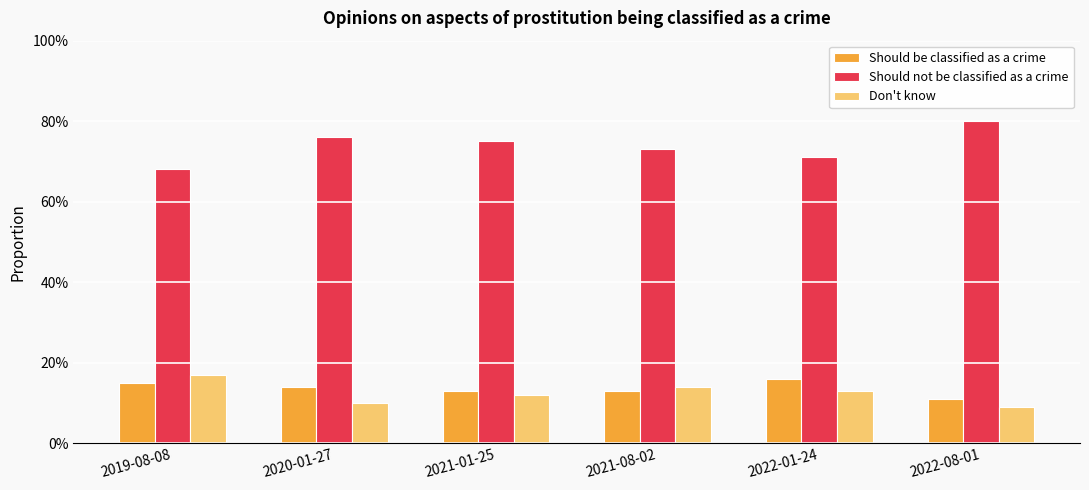

Which category has the highest value in the Should be classified as a crime series?

2022-01-24